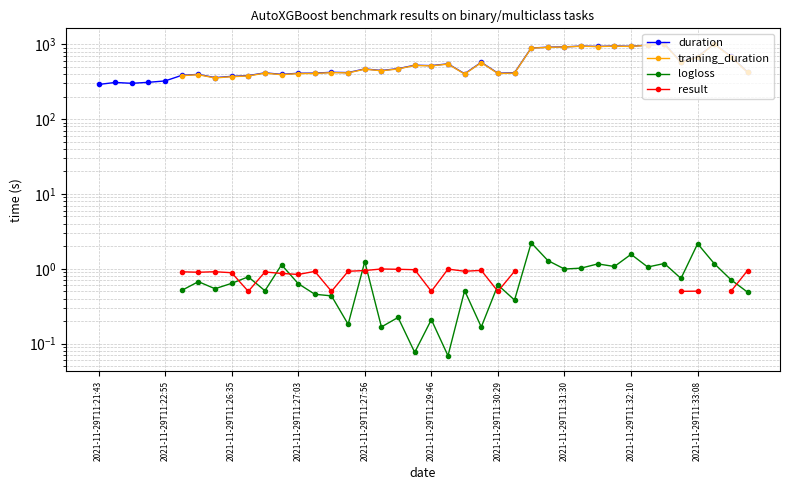

True or false: logloss and training_duration intersect in this chart.

False